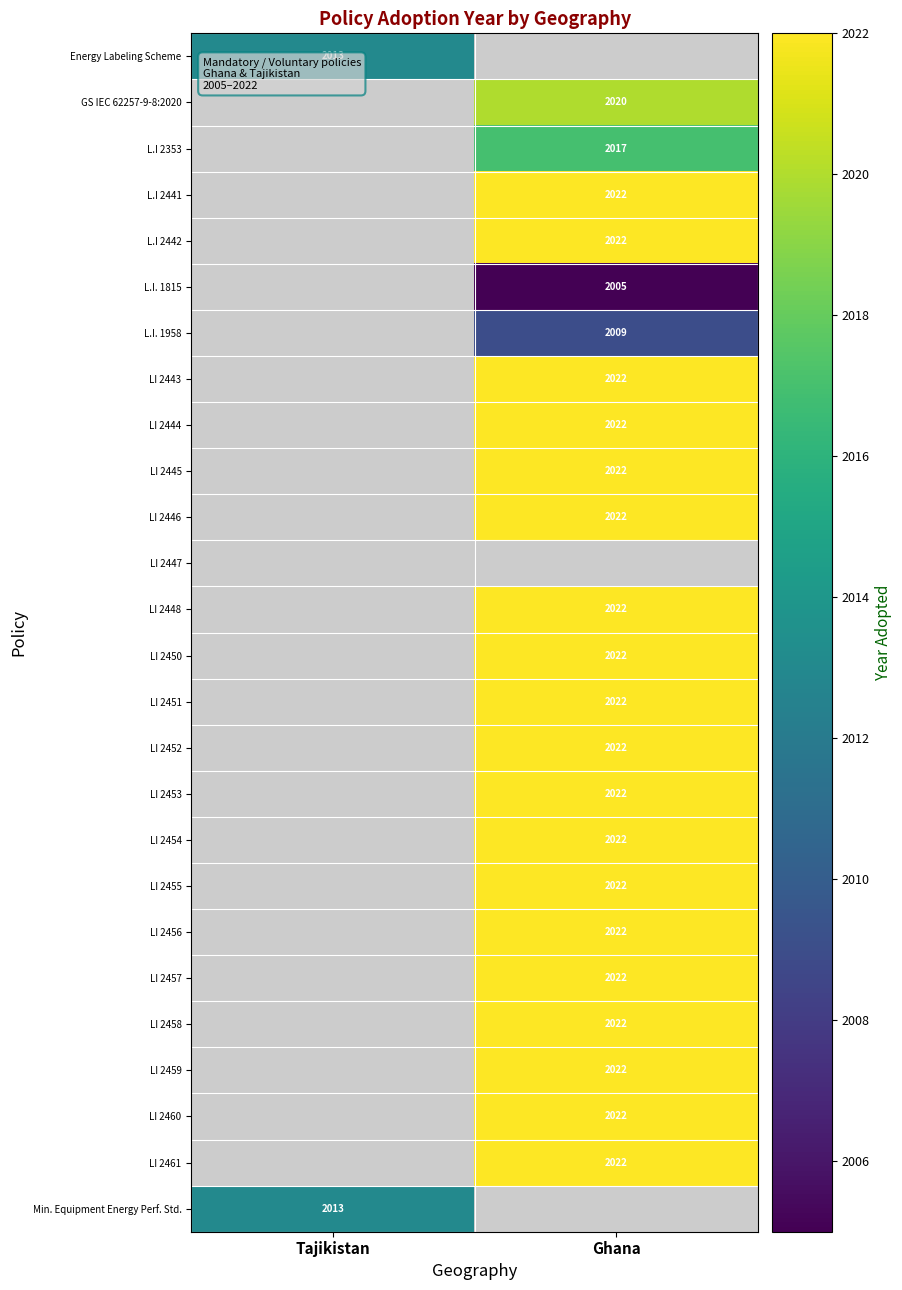

The LI 2454 series shows 3631 at Ghana. True or false?

False